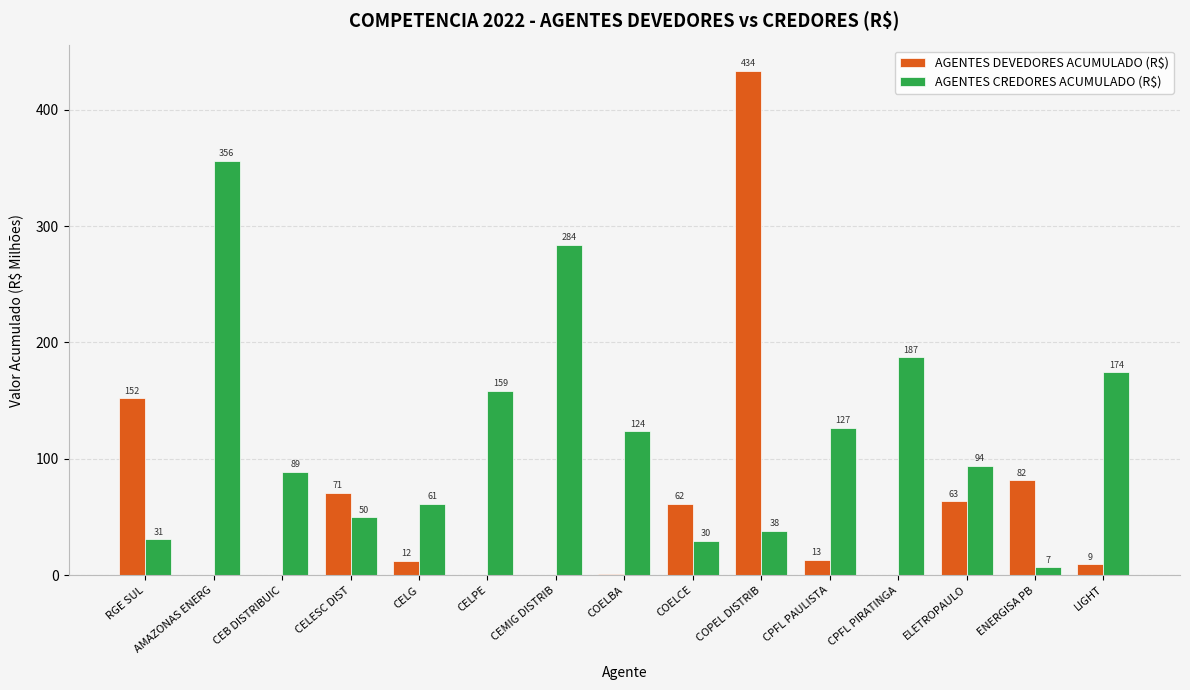

Which series has the widest spread of values?

AGENTES DEVEDORES ACUMULADO (R$)